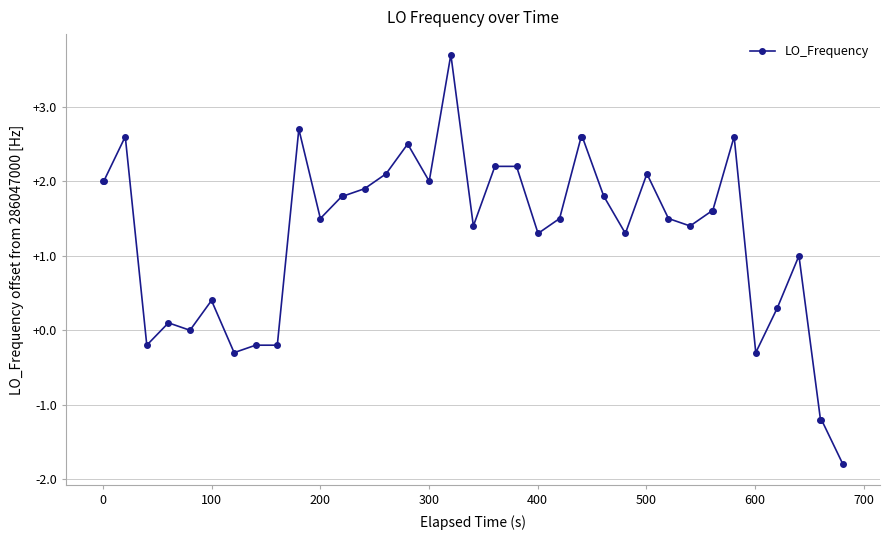

What is the average value?

1.3